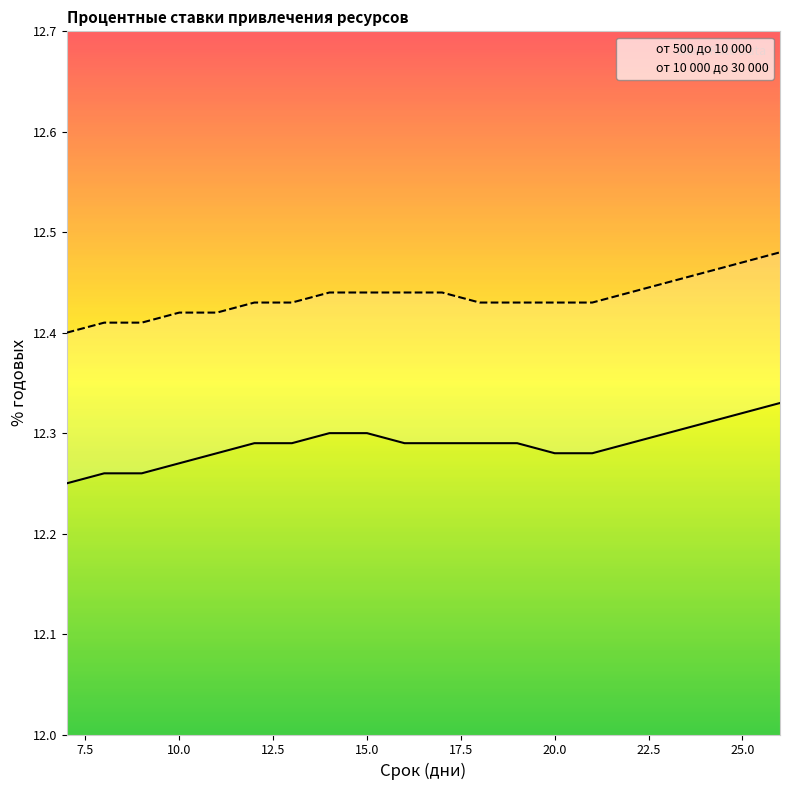

Is it true that от 10 000 до 30 000 equals 7.2 at 15.0?

False